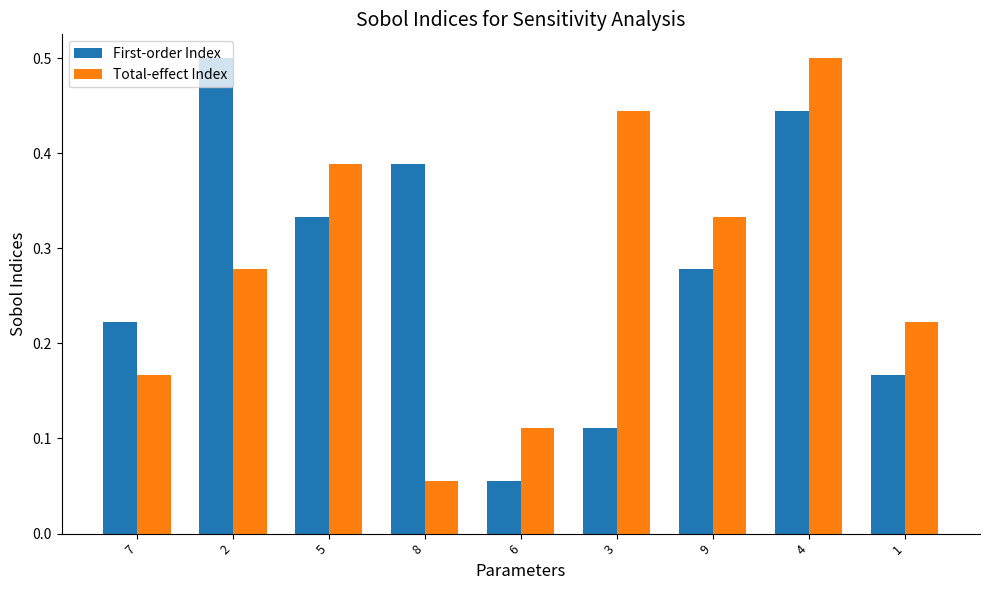

How many bars are there in each group?

2